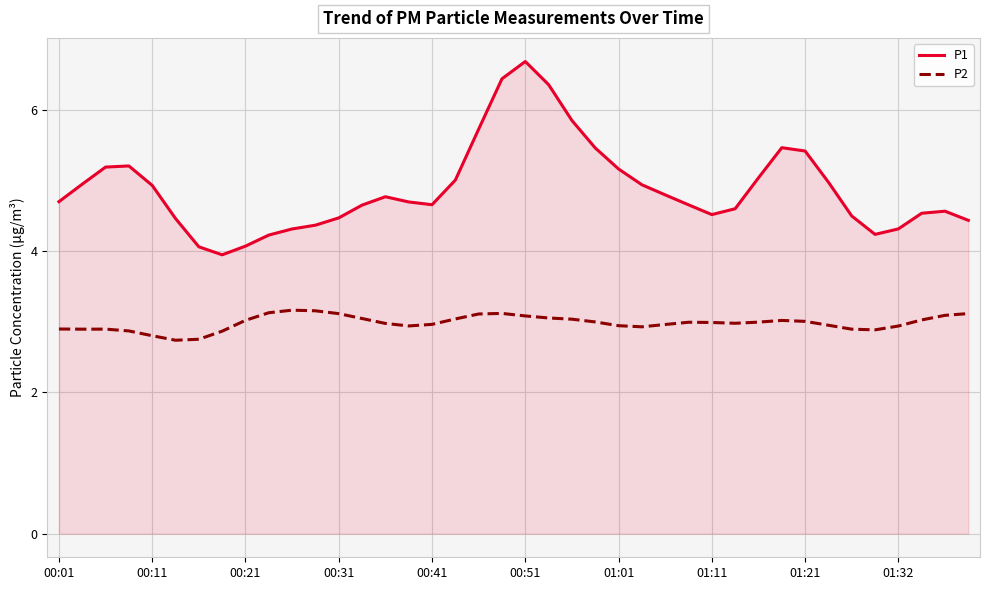

Which series has the largest range (max minus min)?

P1